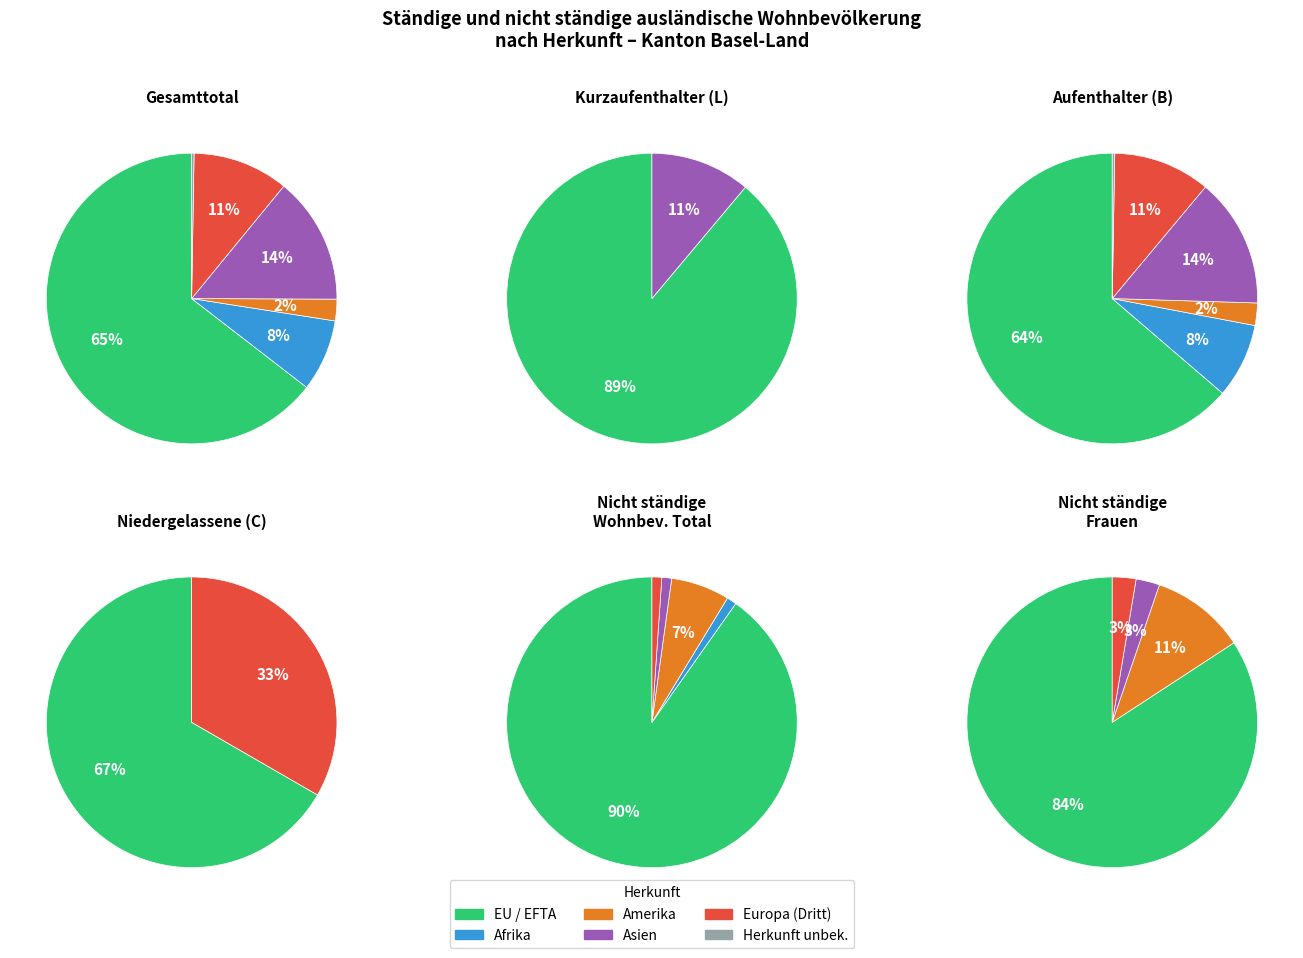

Between Amerika and Afrika, which is larger?

Afrika